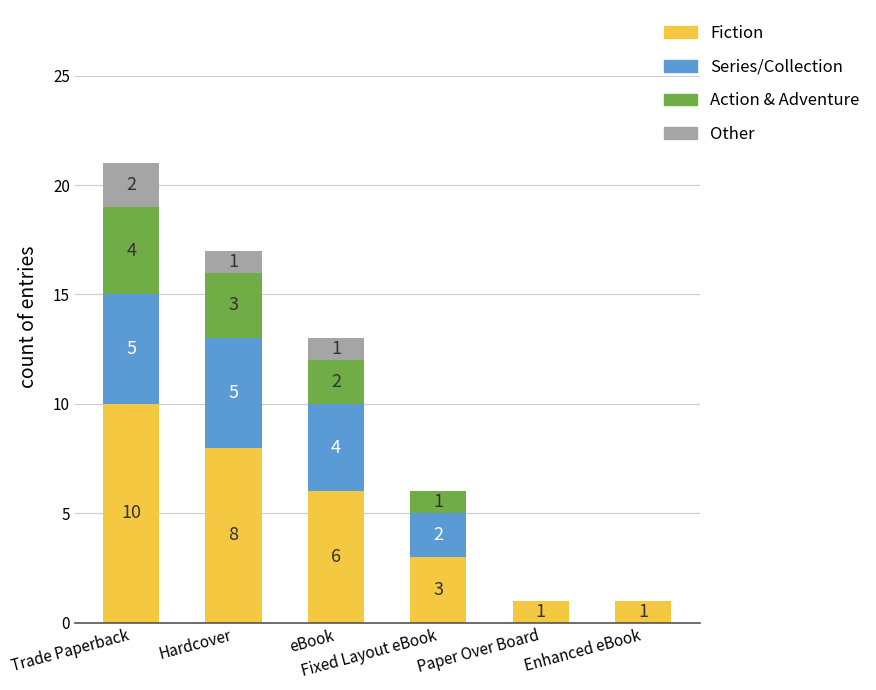

What is the highest value of the Fiction series?

10